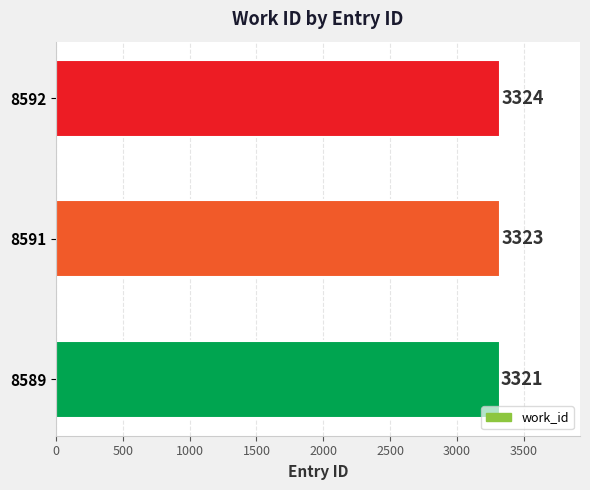

What is the change in value from 8589 to 8592?

+3